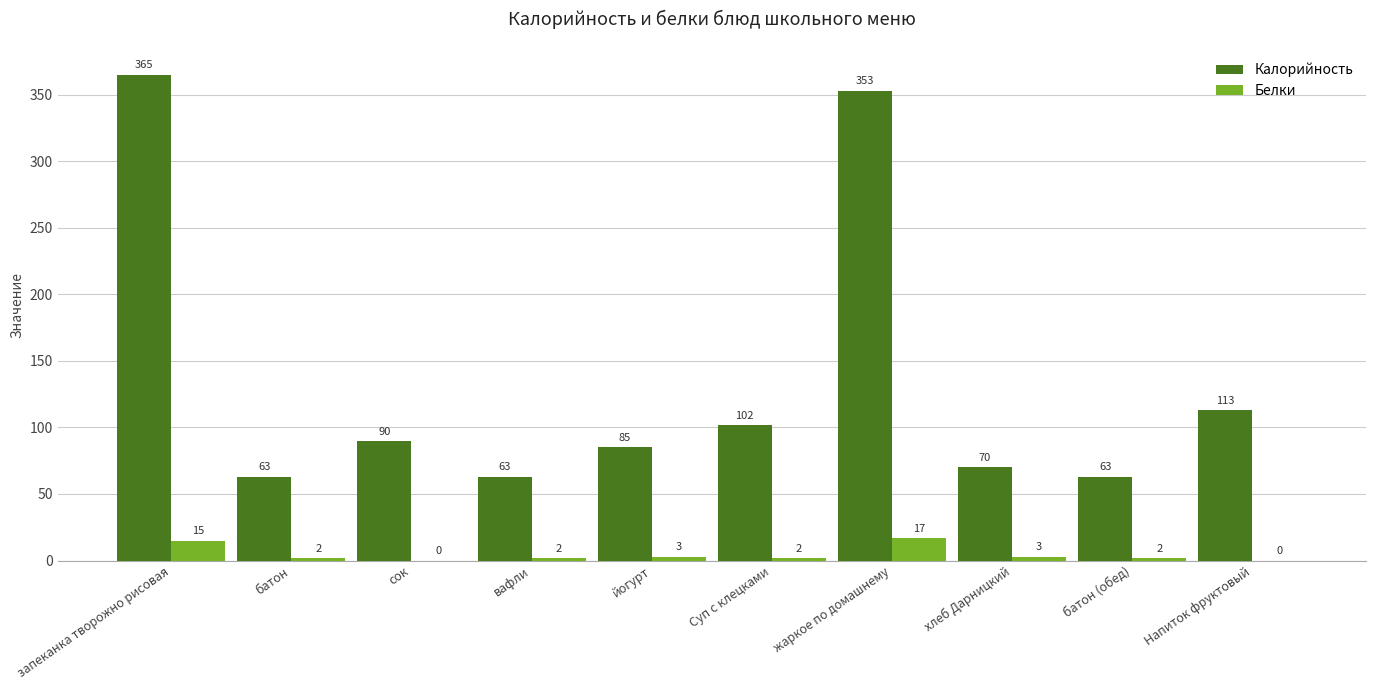

What is the spread (max minus min) of values at сок?

90